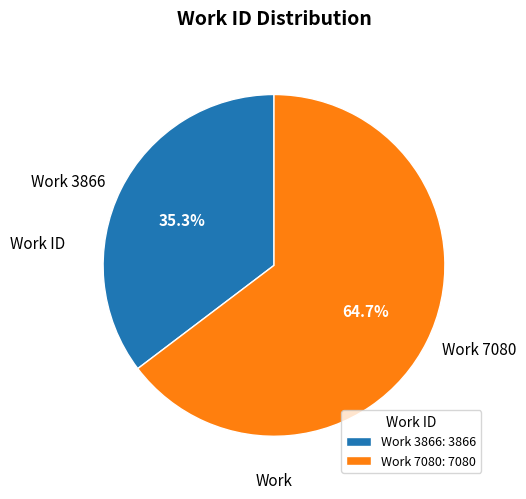

Which has a higher value, Work 3866 or Work 7080?

Work 7080